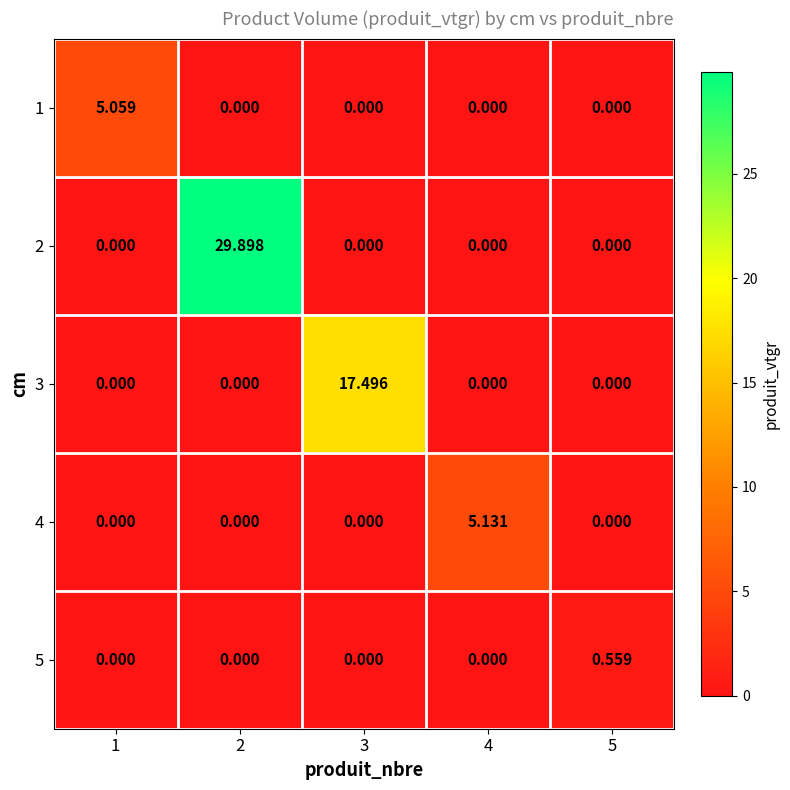

How many data points in 1 are above 0?

1